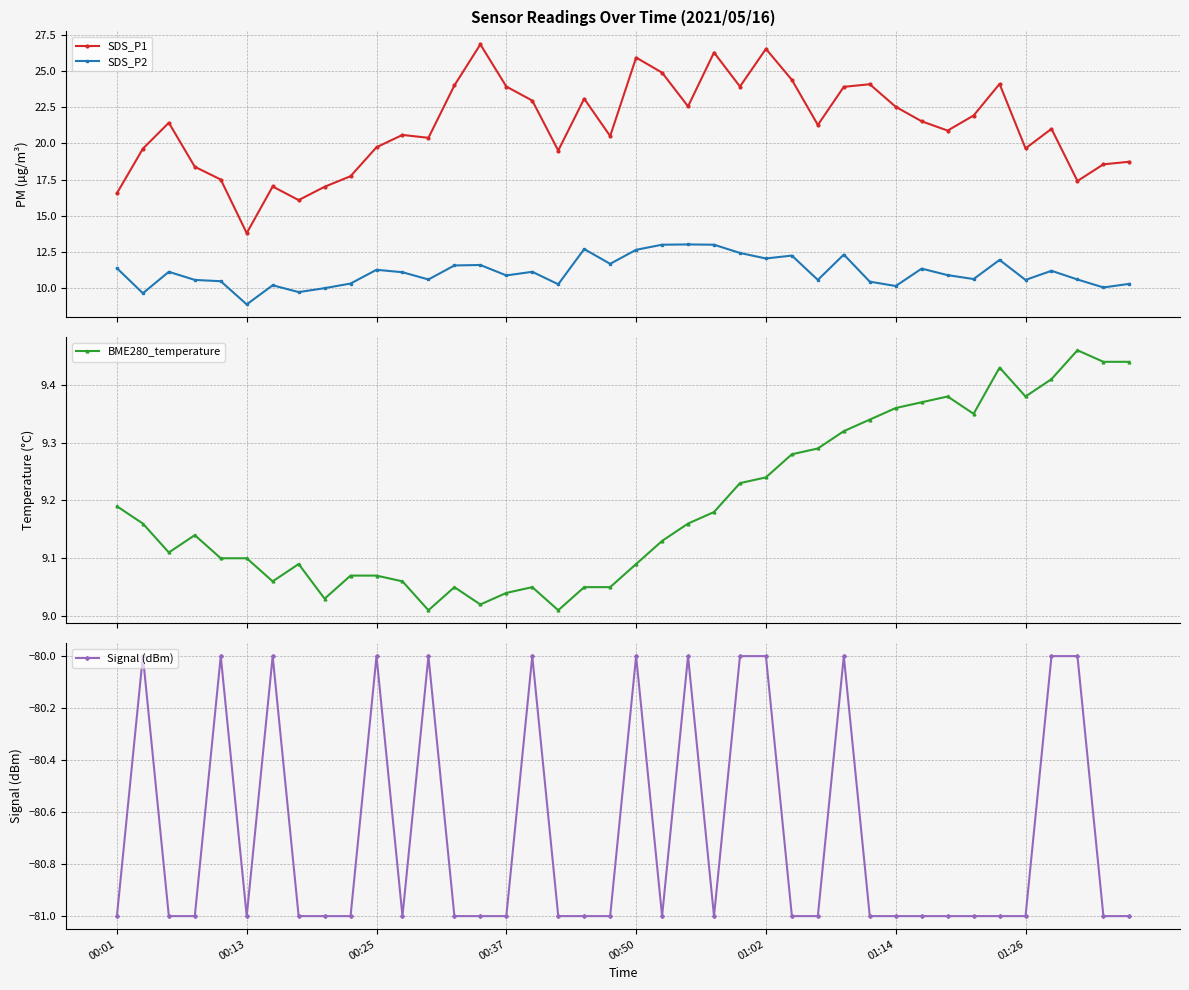

What is the difference between the second highest and second lowest values in the Signal (dBm) series?

1